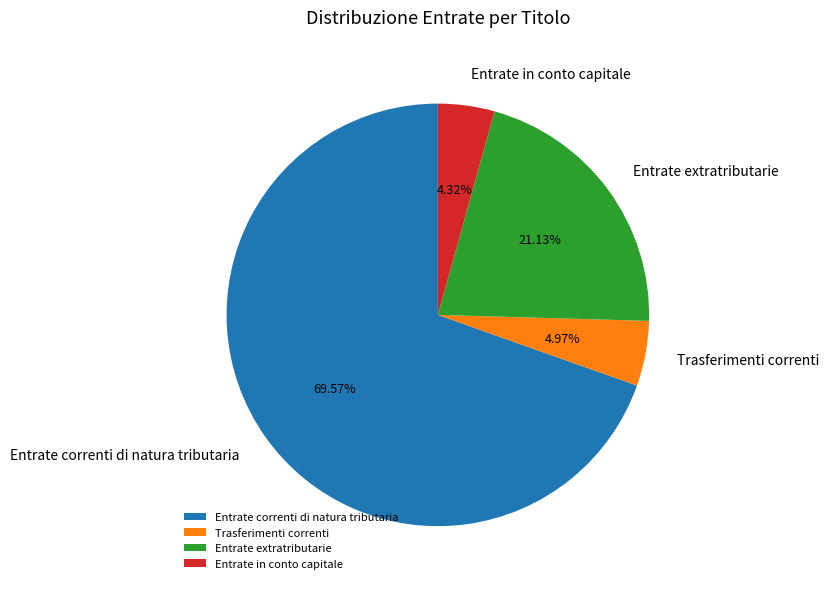

Which slice is the smallest?

Entrate in conto capitale